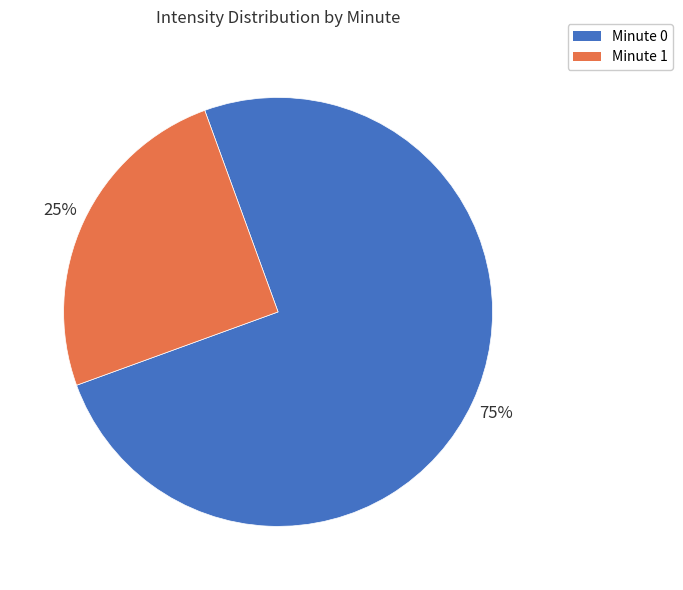

Combined, do Minute 0 and Minute 1 account for over 50%?

Yes